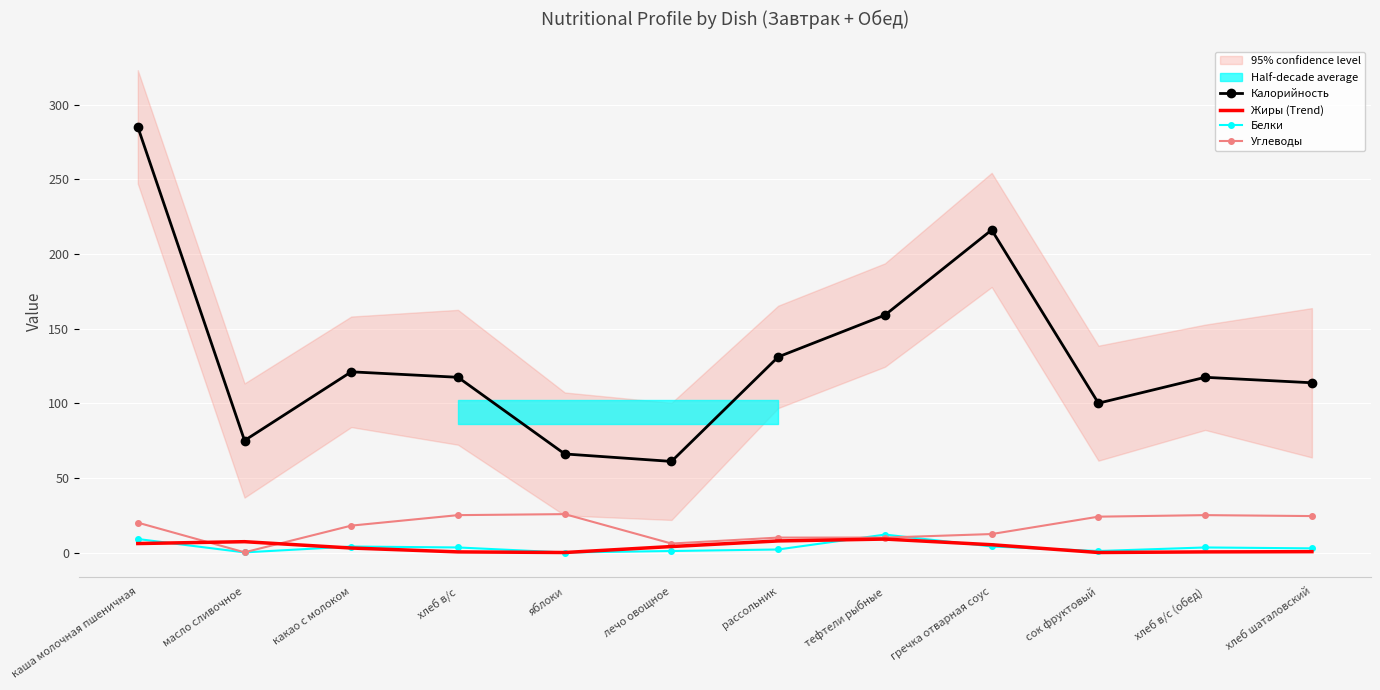

True or false: Жиры (Trend) and Белки intersect in this chart.

True